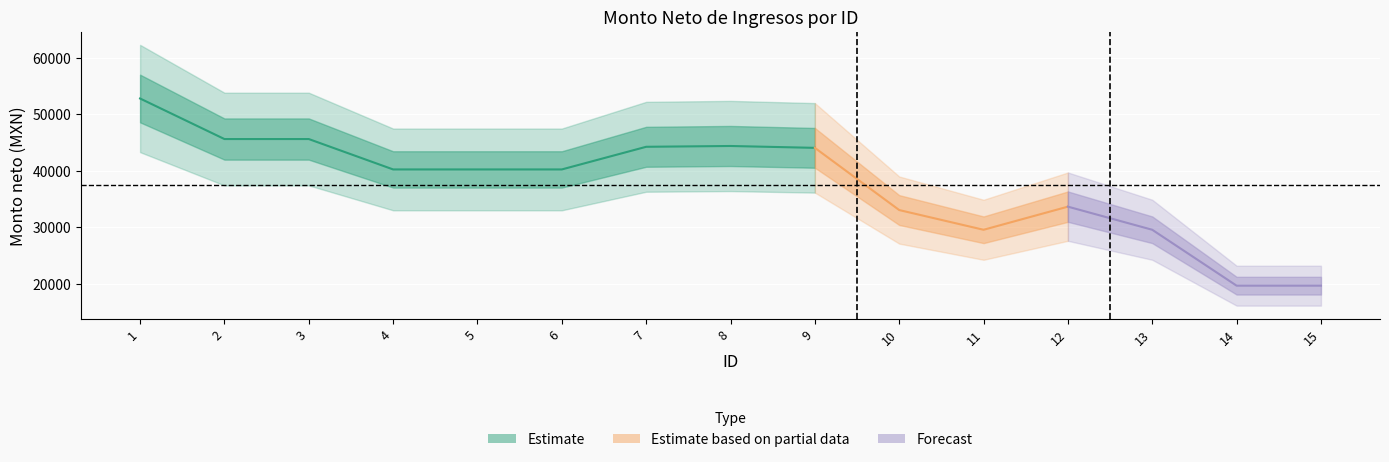

List the labels in order of value, largest first.

1, 2, 3, 8, 7, 9, 4, 5, 6, 12, 10, 11, 13, 15, 14